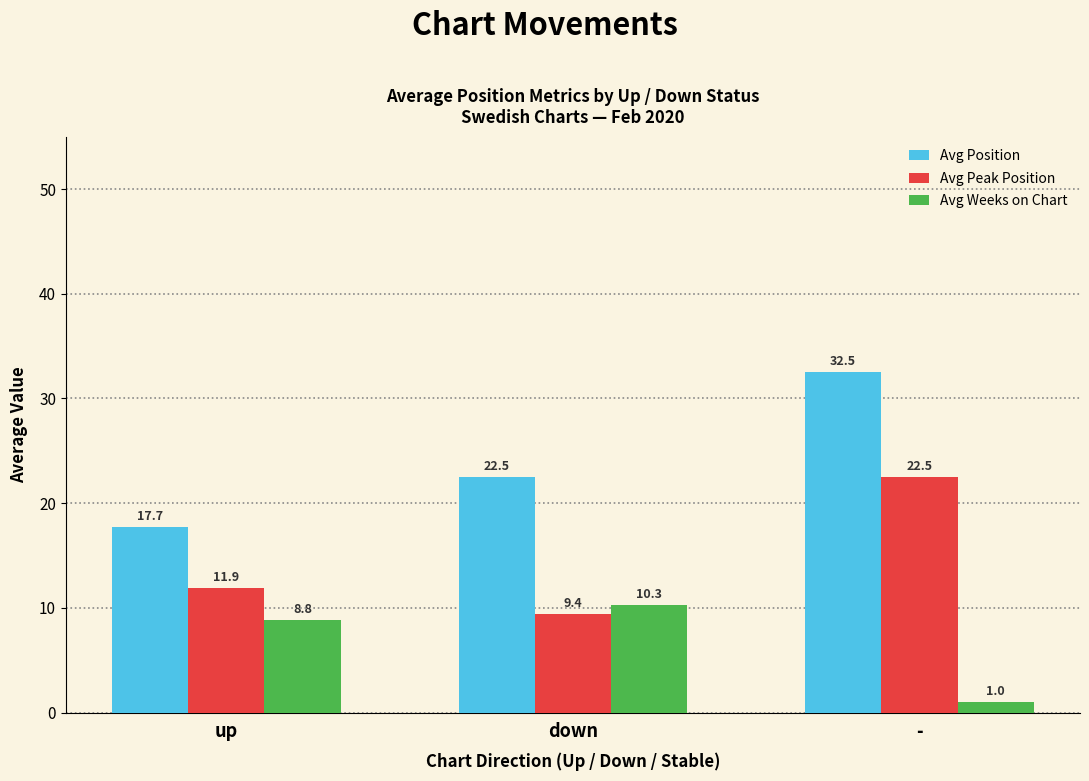

The value of Avg Position at up is 17.7. True or false?

True